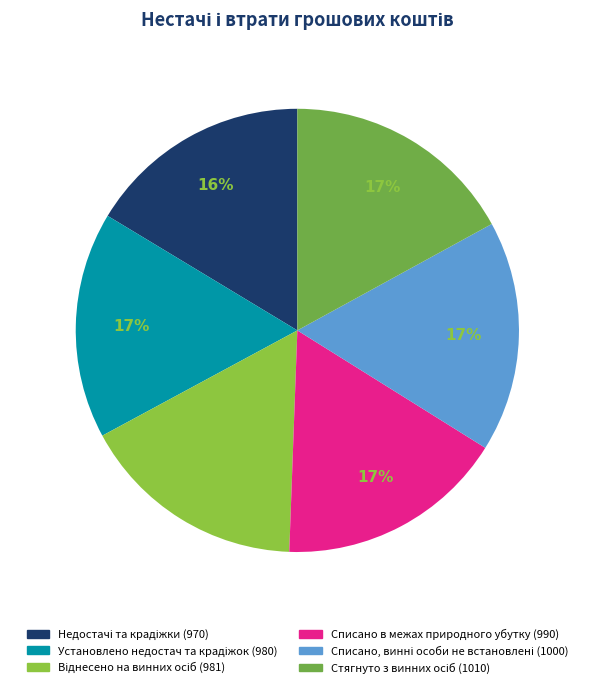

Is the sum of Віднесено на винних осіб (981) and Списано, винні особи не встановлені (1000) greater than half?

No